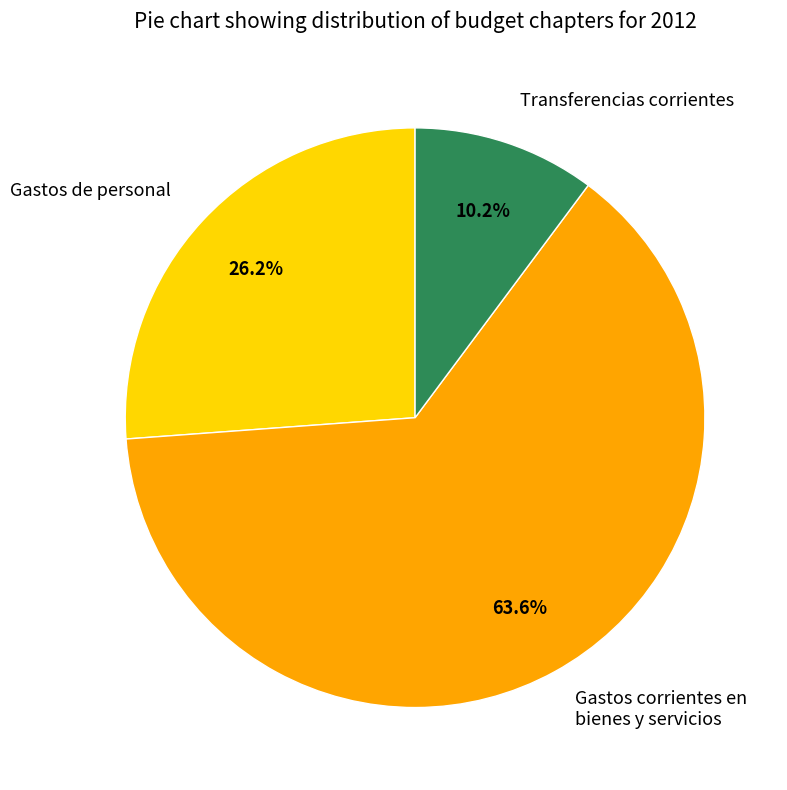

Between Transferencias corrientes and Gastos de personal, which is larger?

Gastos de personal